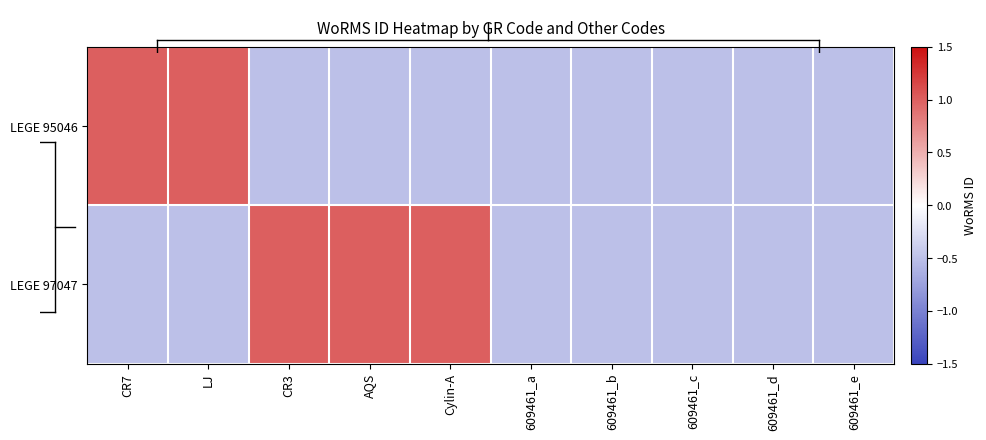

Reading left to right, list all the values displayed in this chart.

LEGE 95046: CR7=1.0	LJ=1.0	CR3=-0.5	AQS=-0.5	Cylin-A=-0.5	609461_a=-0.5	609461_b=-0.5	609461_c=-0.5	609461_d=-0.5	609461_e=-0.5
LEGE 97047: CR7=-0.5	LJ=-0.5	CR3=1.0	AQS=1.0	Cylin-A=1.0	609461_a=-0.5	609461_b=-0.5	609461_c=-0.5	609461_d=-0.5	609461_e=-0.5